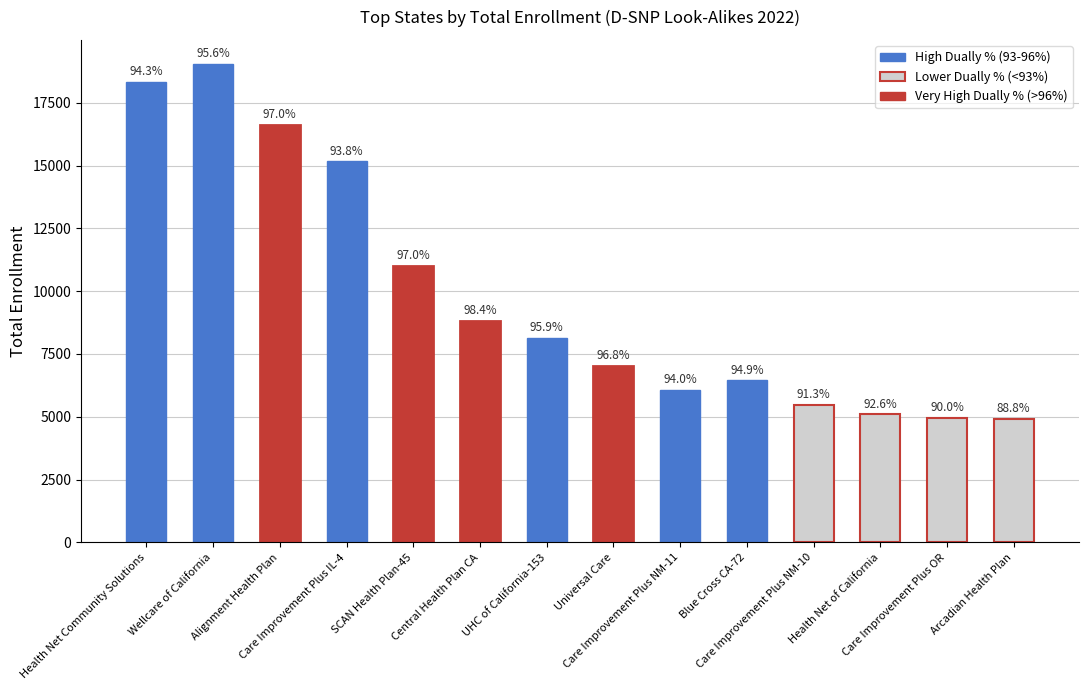

How many bars are there in total?

14